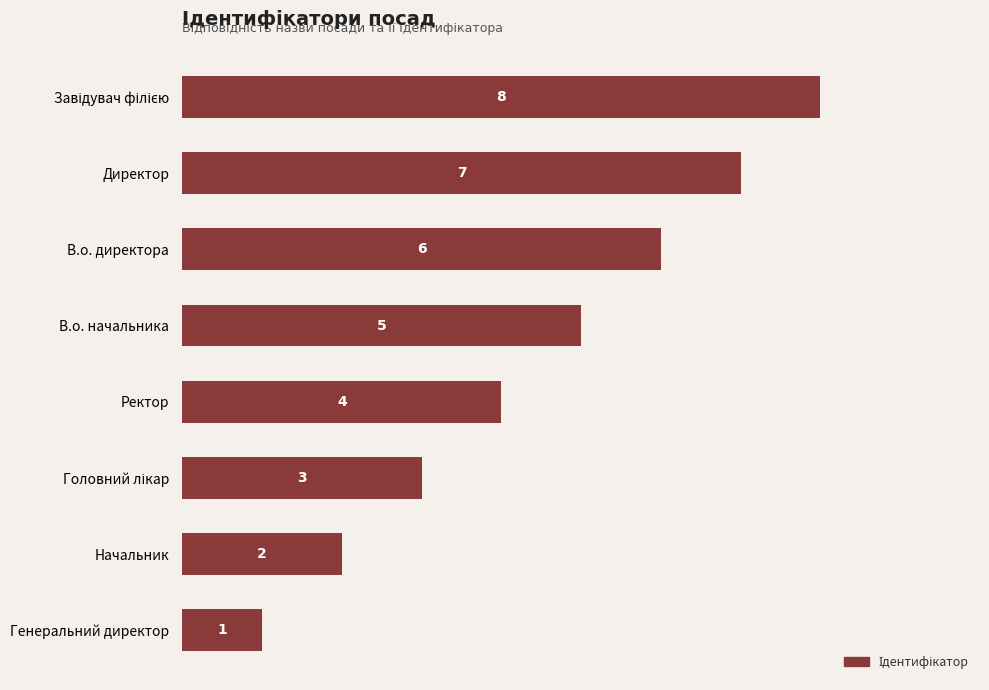

Reading top to bottom, extract all data points from this chart.

8	7	6	5	4	3	2	1